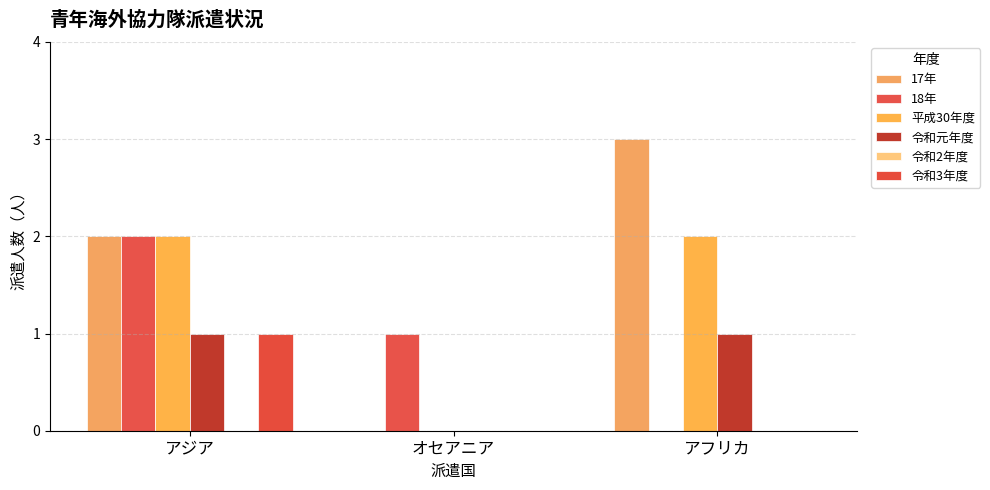

Which series has the largest range (max minus min)?

17年